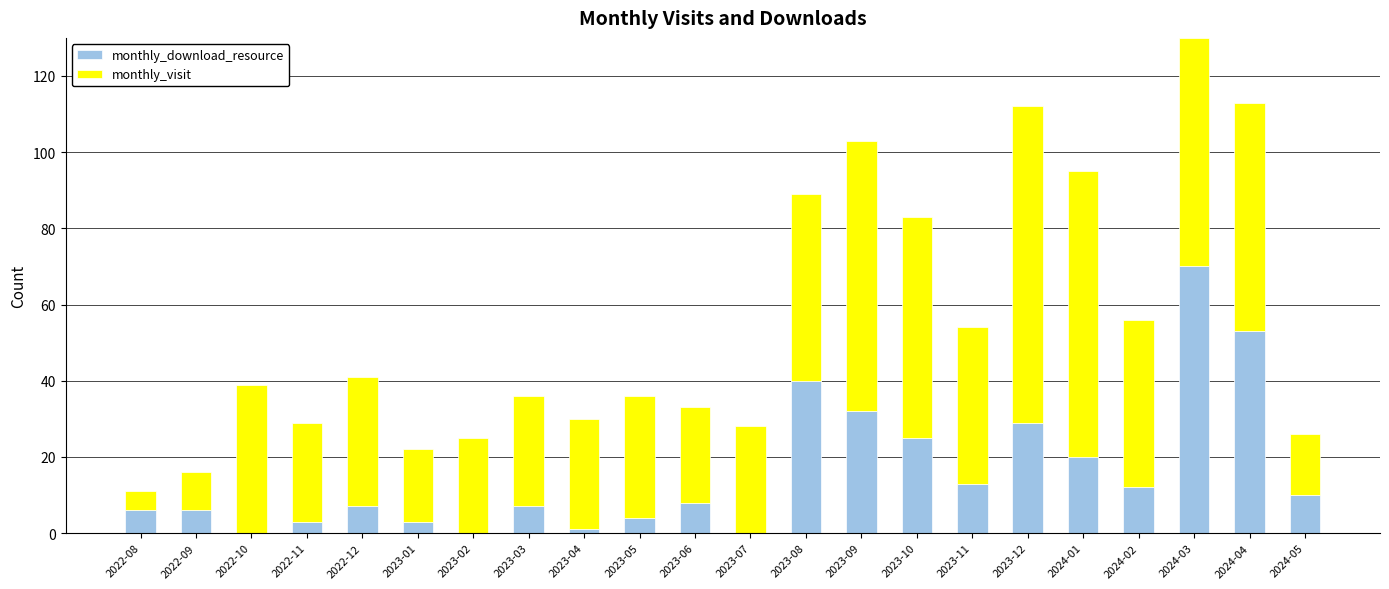

What is the highest value of the monthly_download_resource series?

70